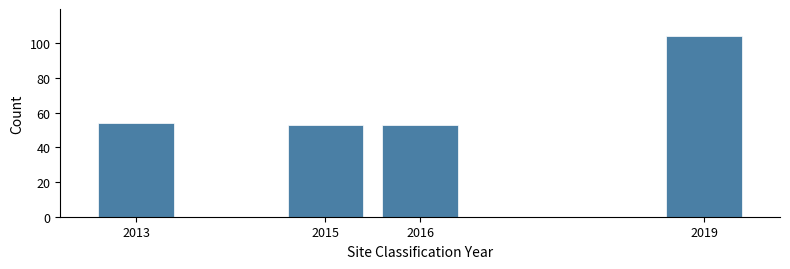

Reading left to right, extract all data points from this chart.

2013=54	2015=53	2016=53	2019=104